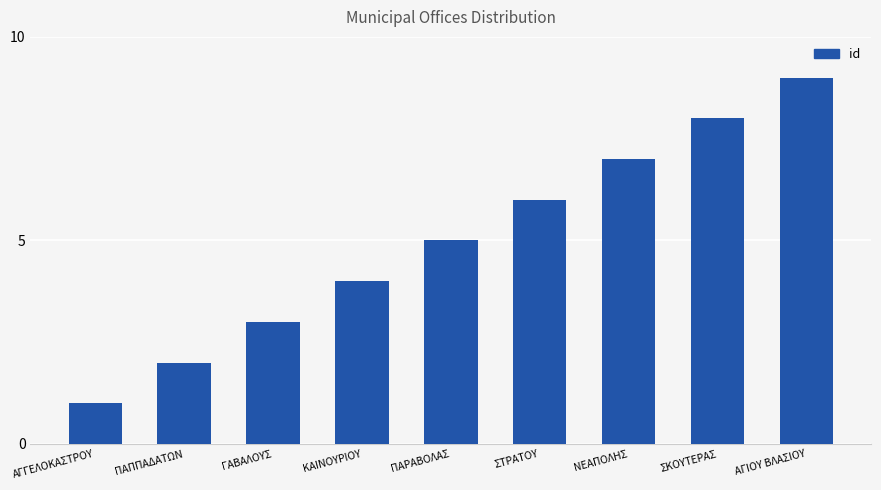

The value at ΠΑΡΑΒΟΛΑΣ is 5. True or false?

True